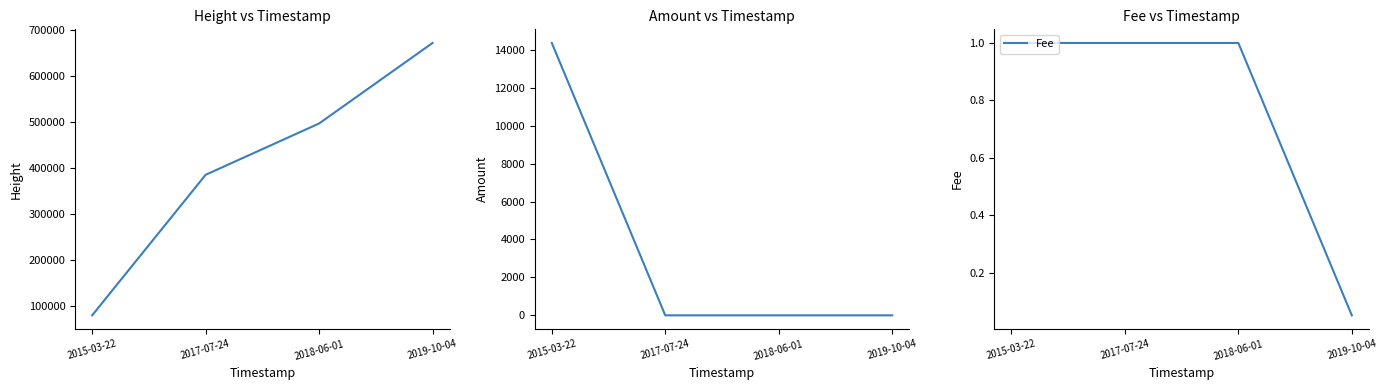

Reading left to right, extract all data points from this chart.

Height: 79640.0	385172.0	496705.0	671802.0
Amount: 14363.0	0.0	0.0	0.0
Fee: 1.0	1.0	1.0	0.1